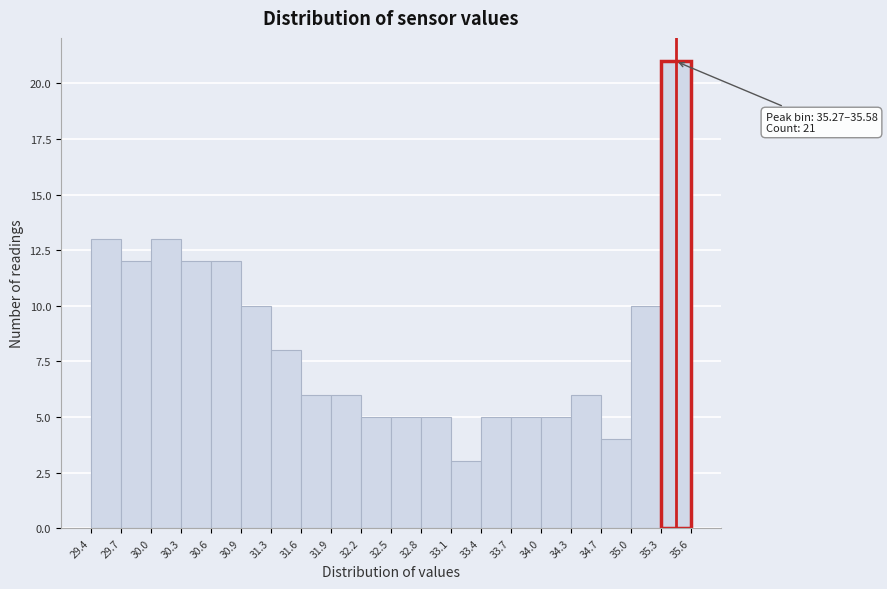

Over which range of the x-axis is the bar tallest?

35.3 to 35.6